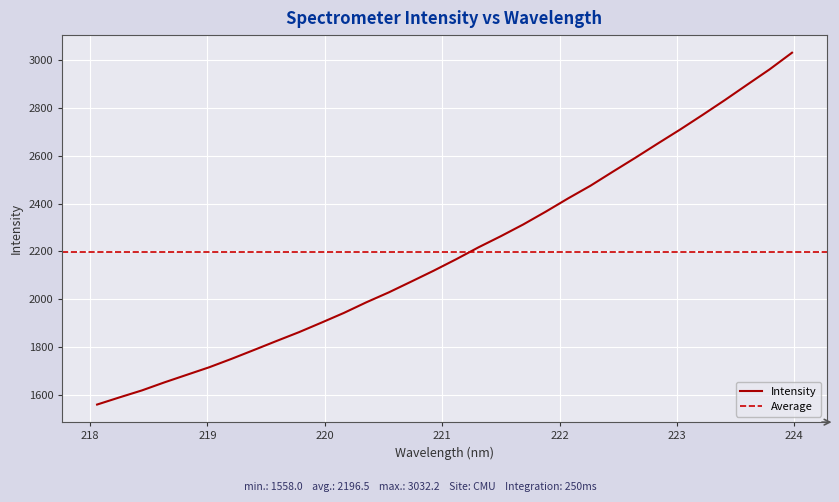

True or false: there are more than 2 points higher than both neighbors.

False